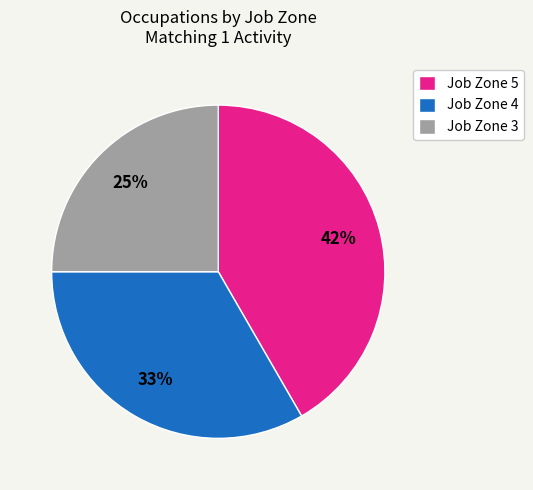

Is the sum of Job Zone 4 and Job Zone 5 greater than half?

Yes